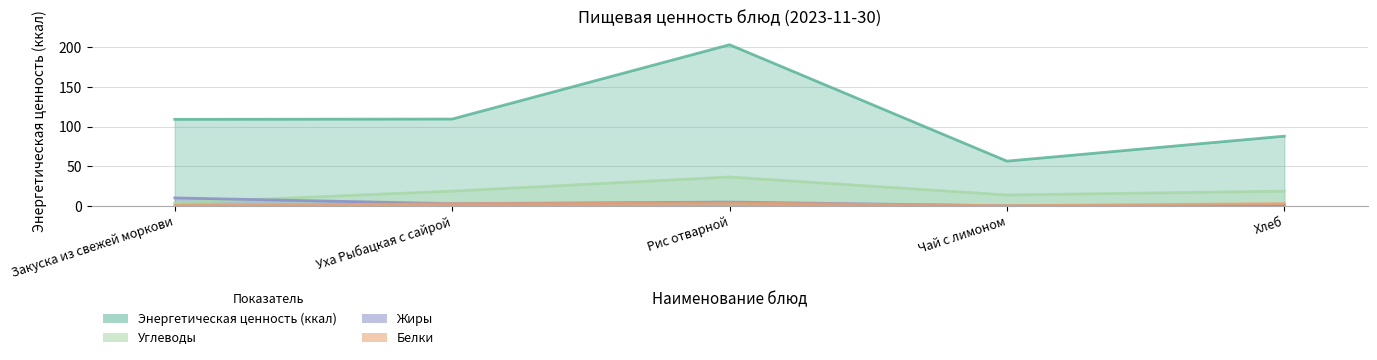

What is the label of the 3rd point from the left?

Рис отварной